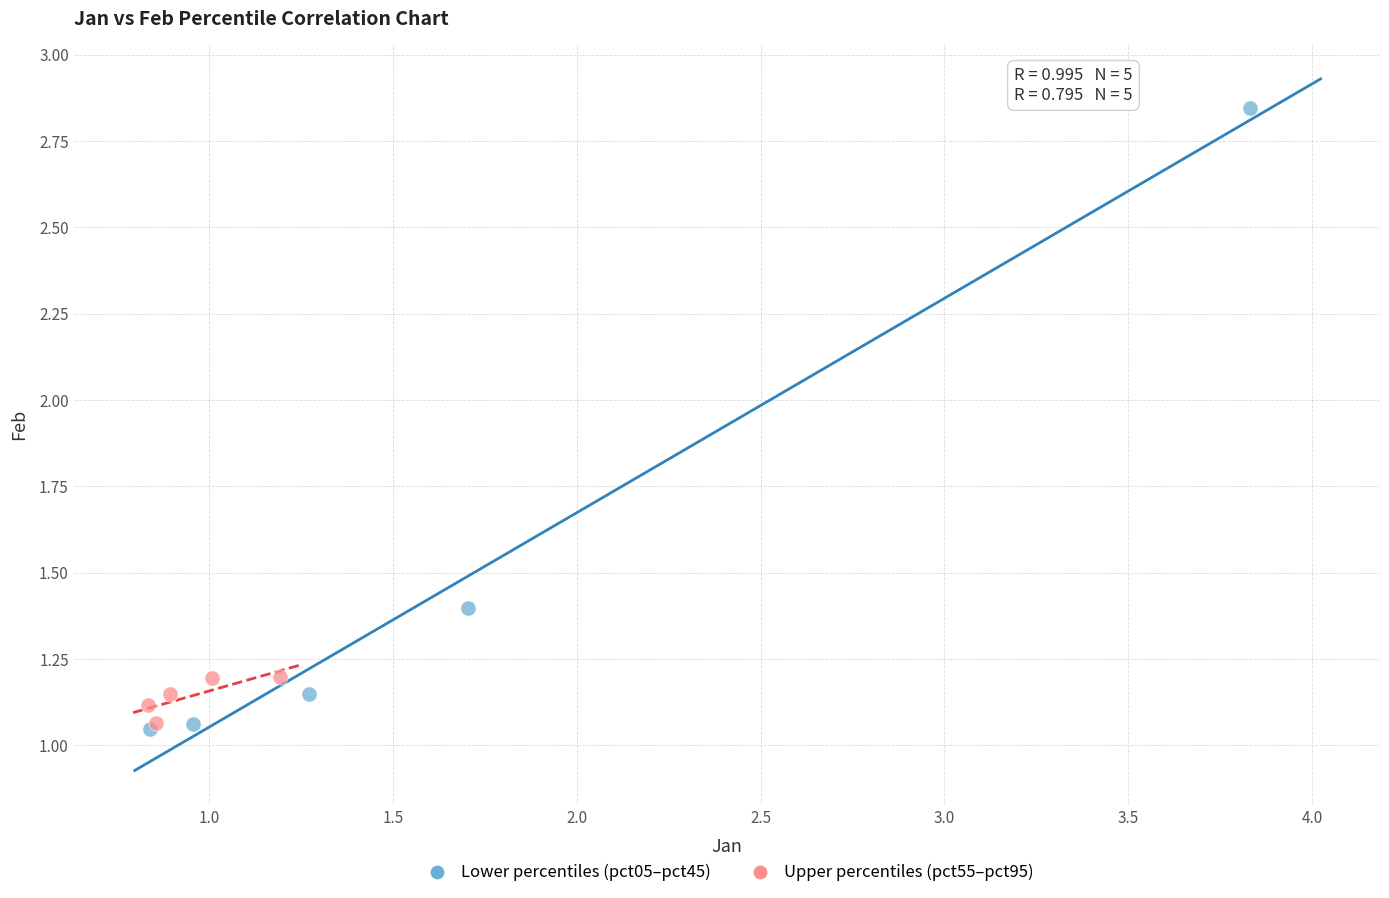

Which series has the widest spread of Y values?

Lower percentiles (pct05–pct45)